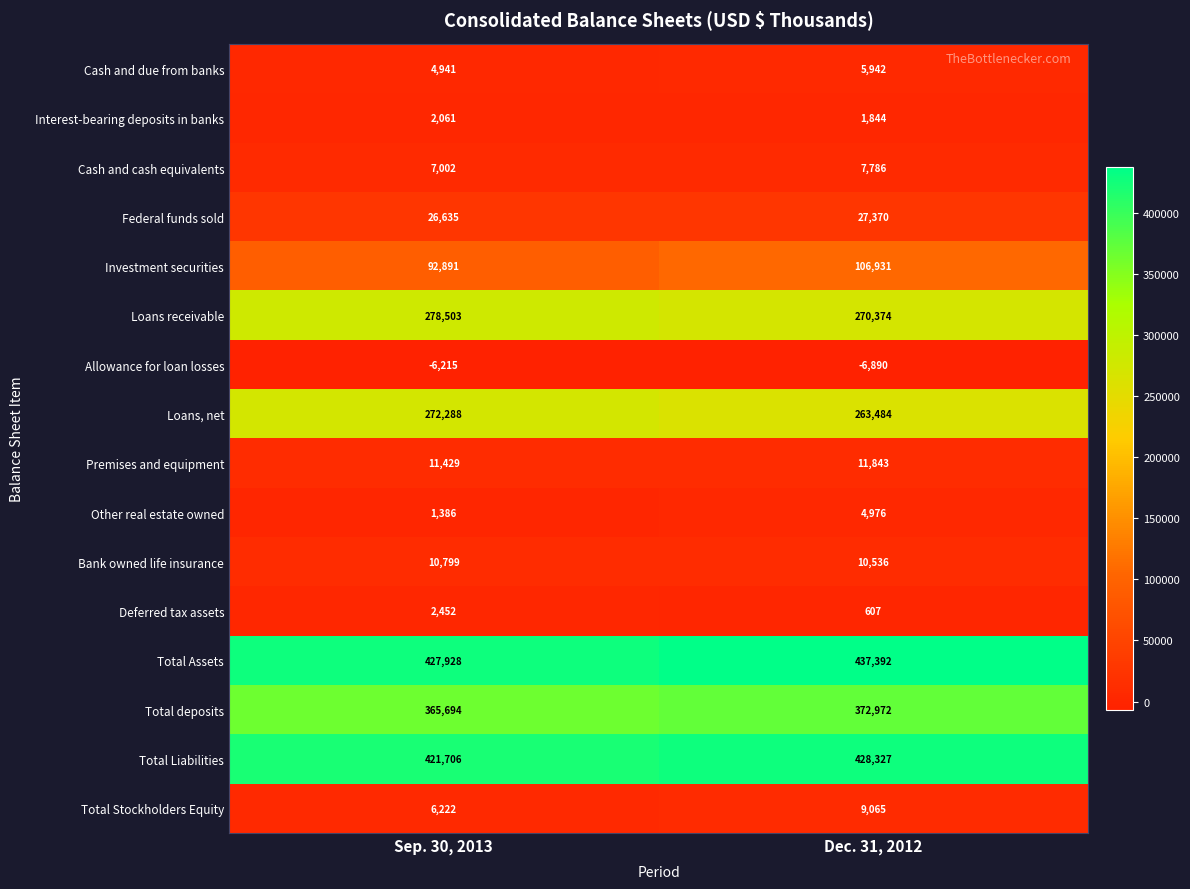

What is the smallest value displayed?

-6890